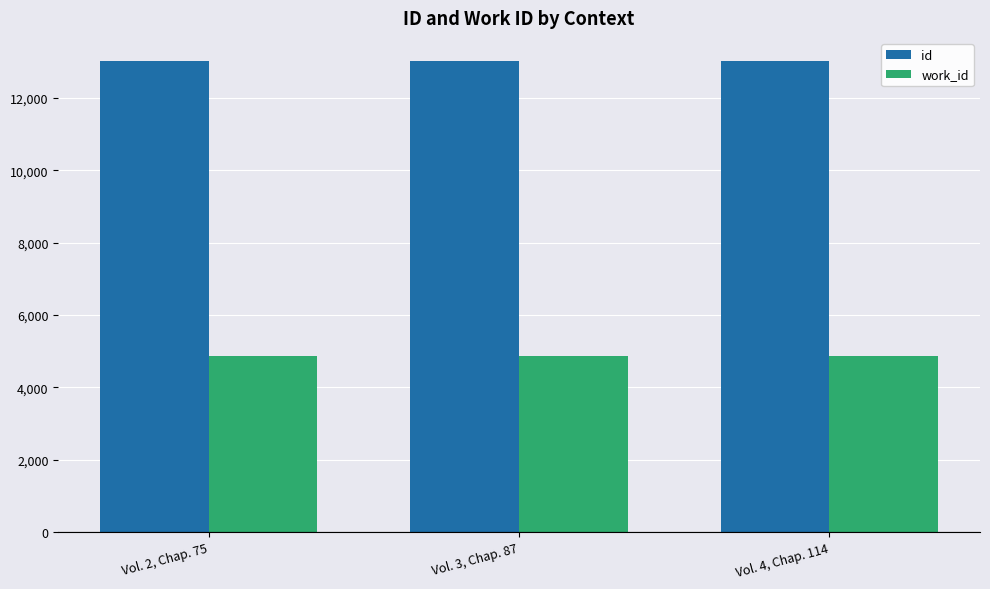

The value of id at Vol. 3, Chap. 87 is 23165. True or false?

False